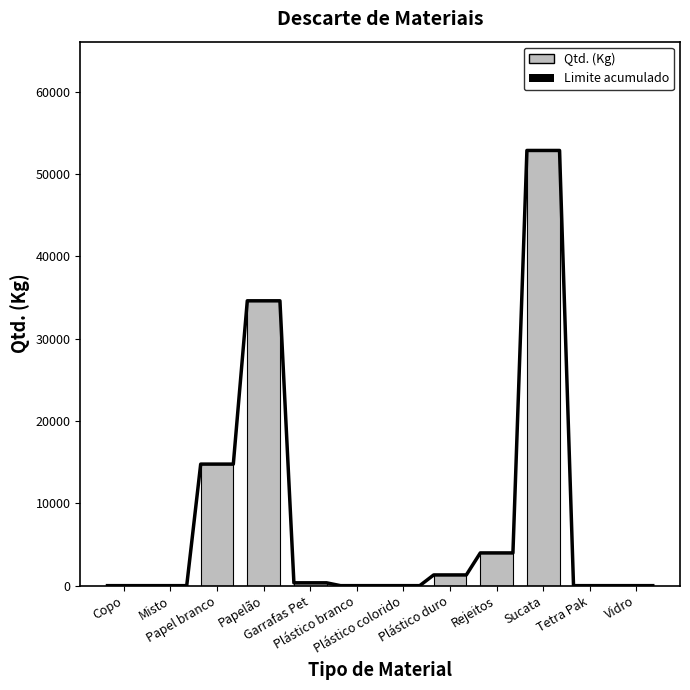

Where does the data first go above 345?

Papel branco